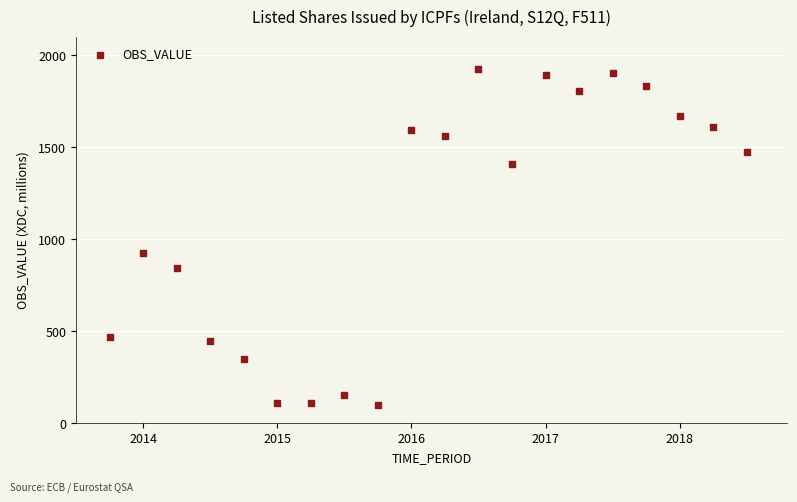

What Y value in the scatter plot is closest to 1012?

925.3